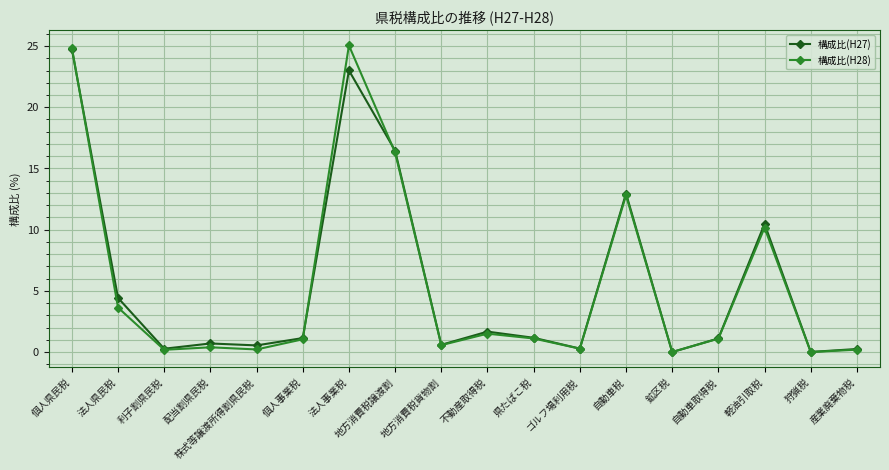

The 構成比(H28) series shows 22.2 at 地方消費税譲渡割. True or false?

False